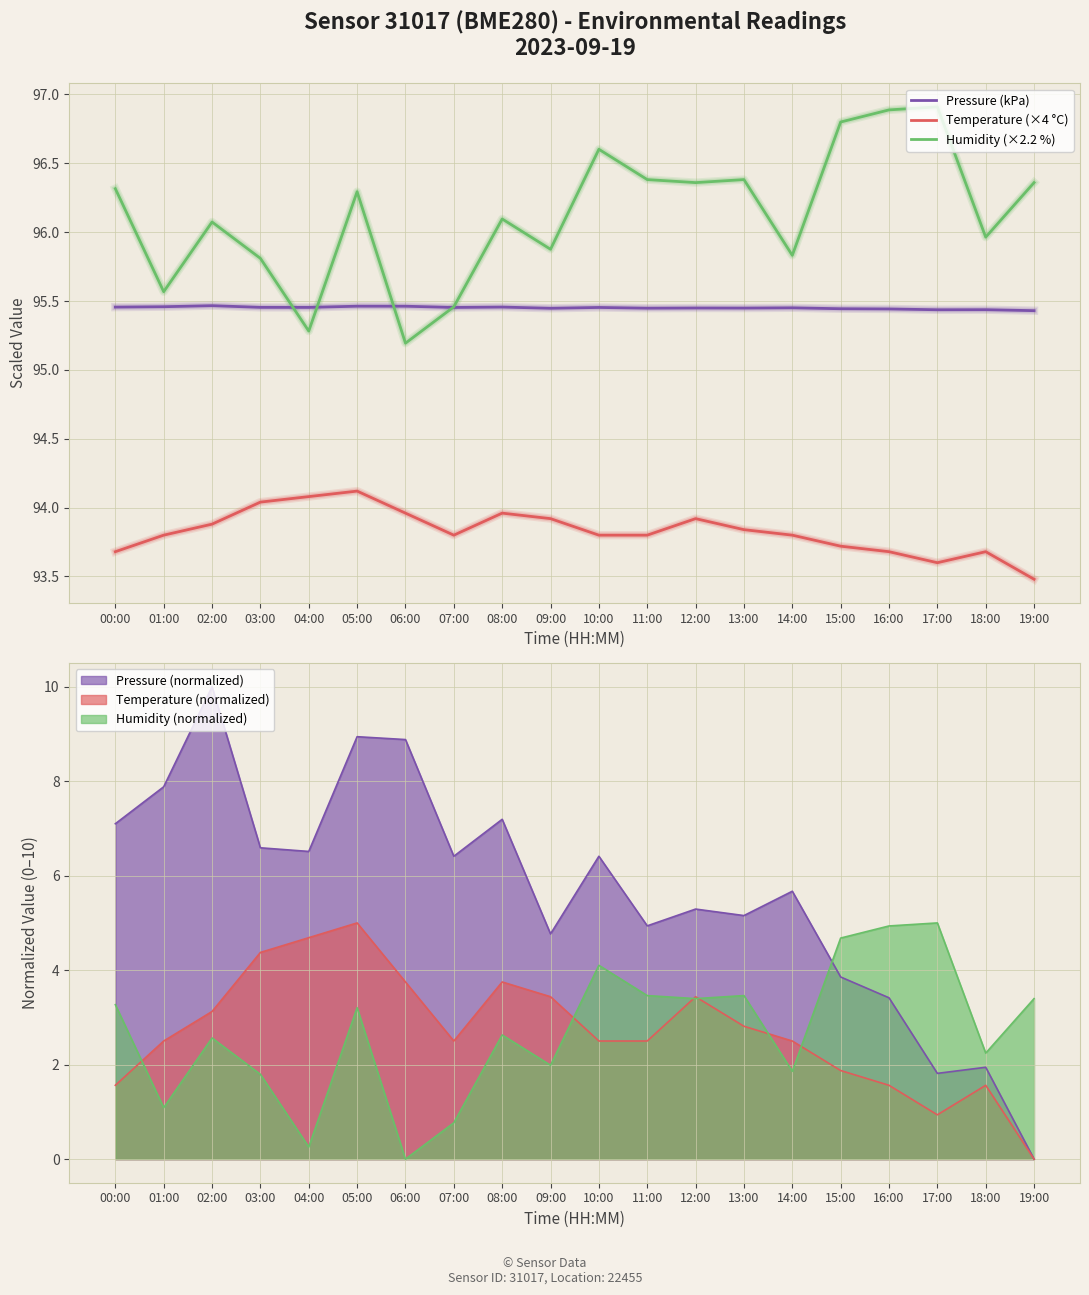

What is the sum of all Pressure (kPa) values?

1909.0